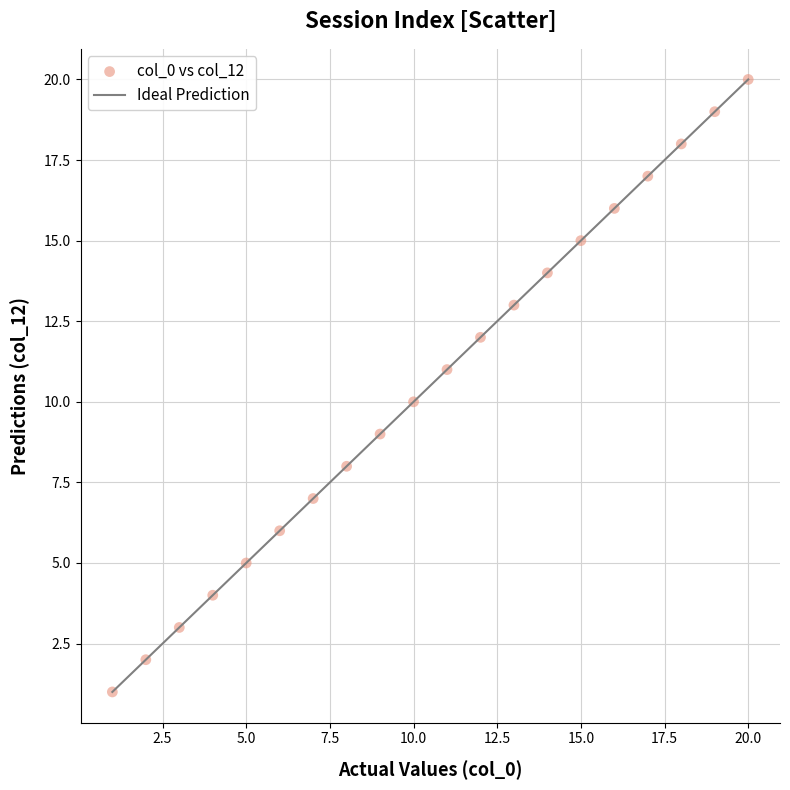

What is the range of Y values (max minus min)?

19